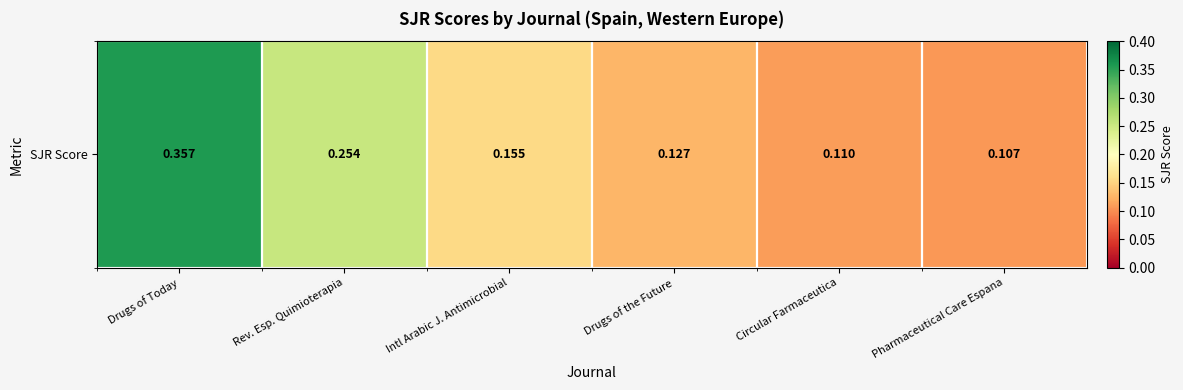

Which has a higher value, Rev. Esp. Quimioterapia or Drugs of Today?

Drugs of Today